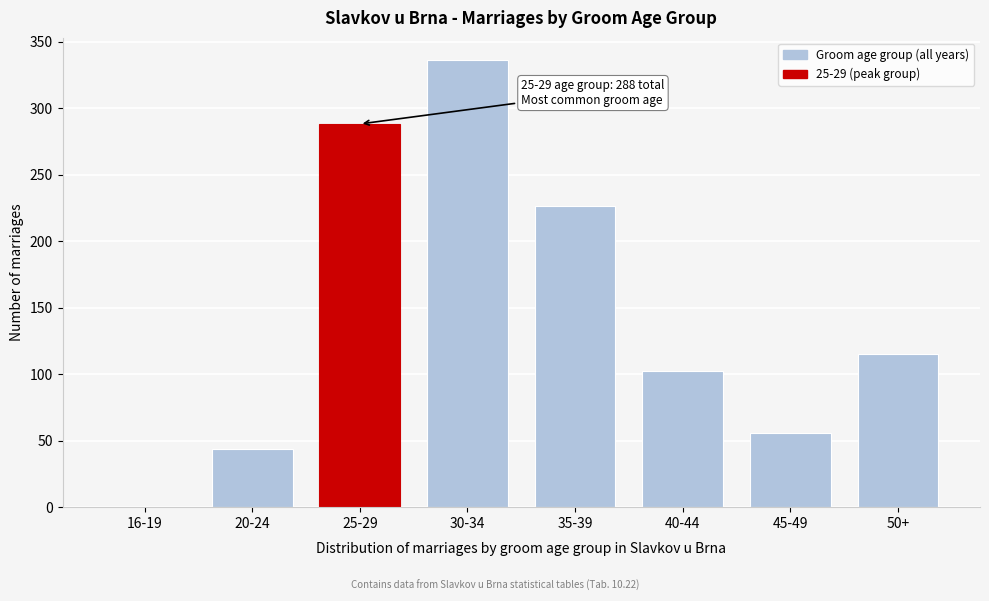

Reading left to right, extract all data points from this chart.

16-19=0	20-24=44	25-29=288	30-34=336	35-39=226	40-44=102	45-49=56	50+=115